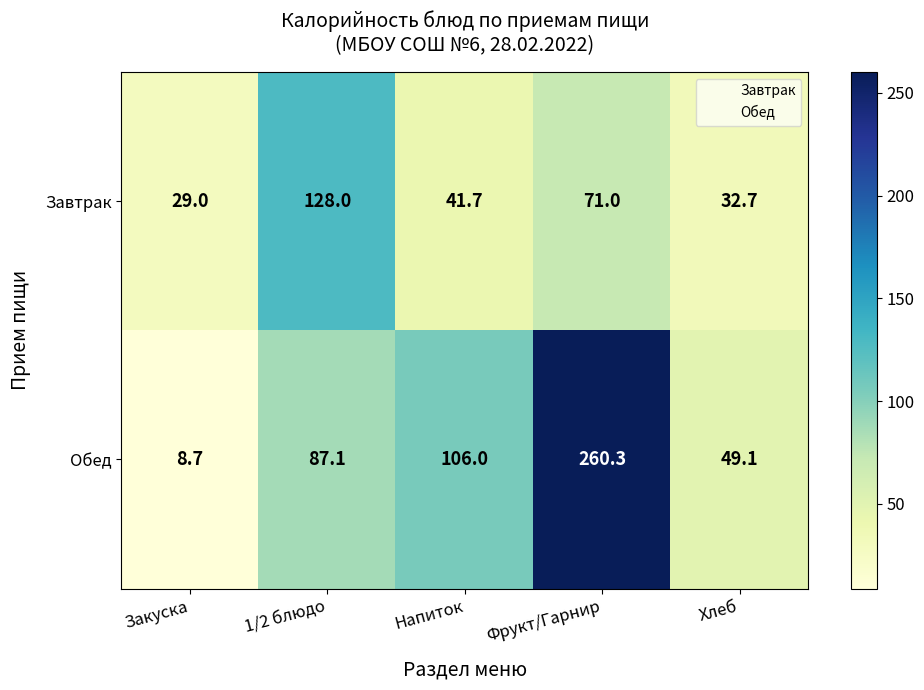

At Закуска, list the series in order from largest to smallest.

Завтрак, Обед